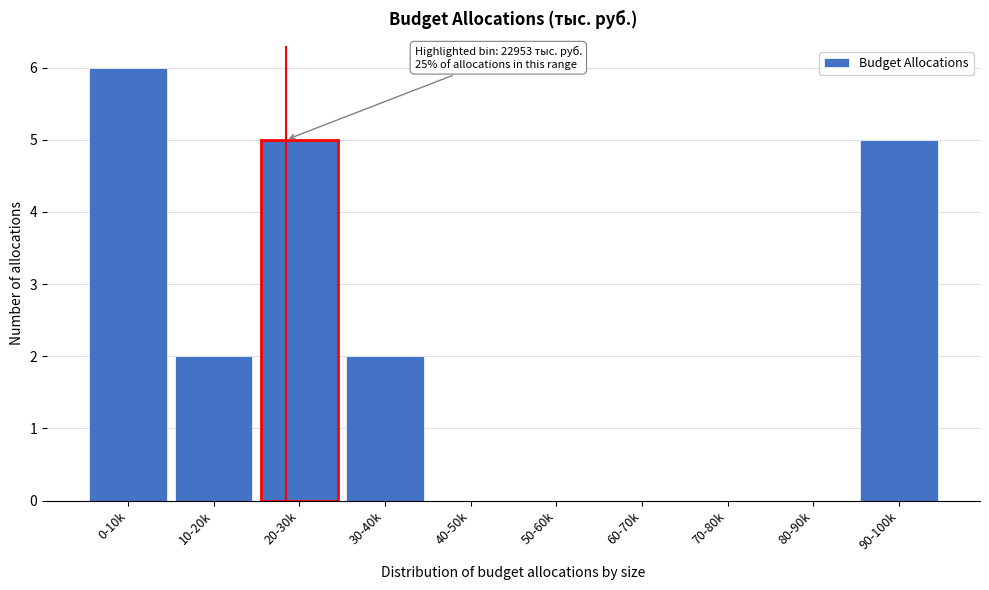

Reading left to right, extract all data points from this chart.

0-10k=6	10-20k=2	20-30k=5	30-40k=2	40-50k=0	50-60k=0	60-70k=0	70-80k=0	80-90k=0	90-100k=5